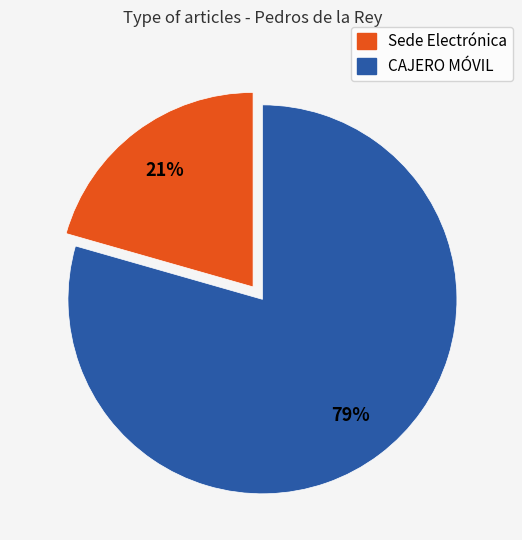

To the nearest percent, what is the average slice percentage?

50%